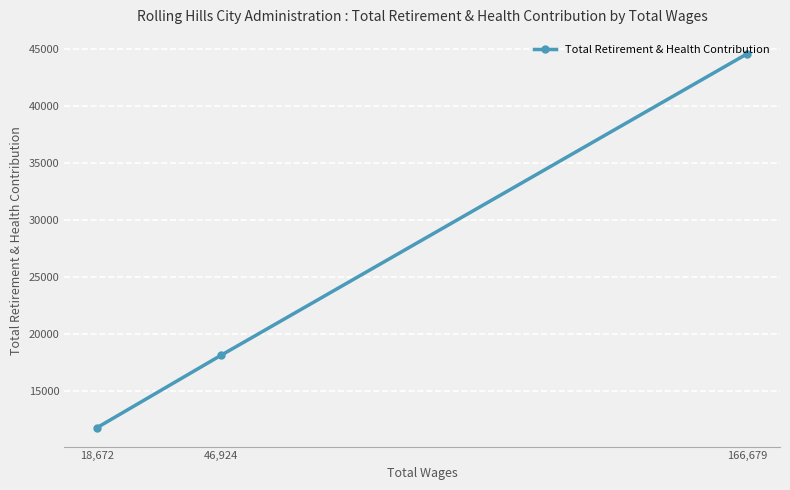

Approximately how many times larger is the value at 46,924 compared to 18,672?

1.5